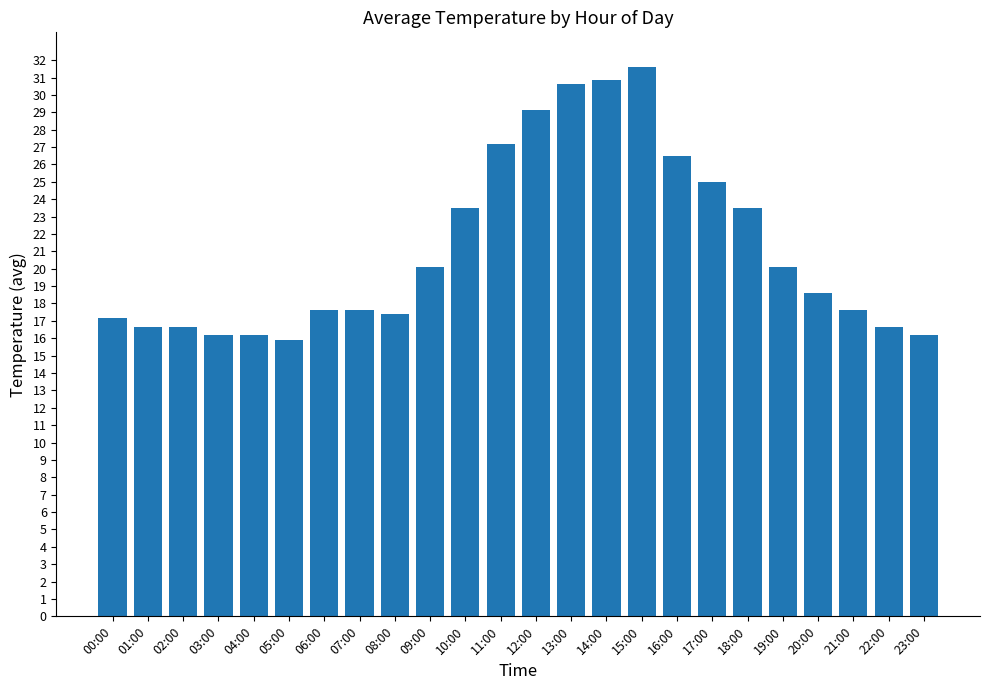

Is it true that the value at 13:00 is 10.8?

False